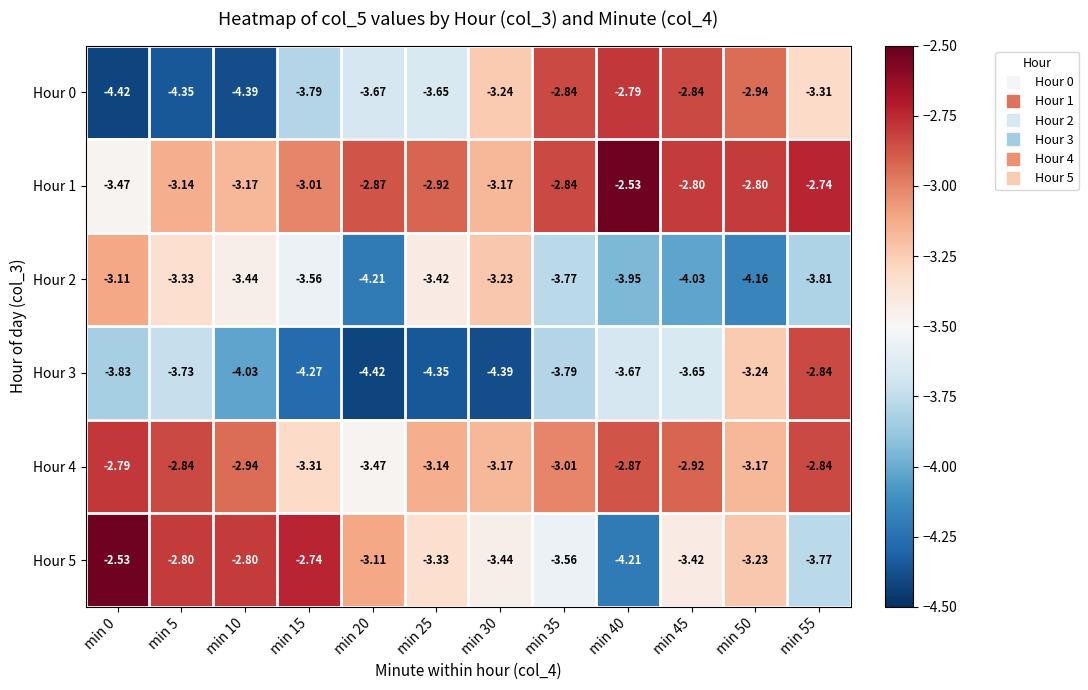

At how many categories does at least one series exceed -3?

11